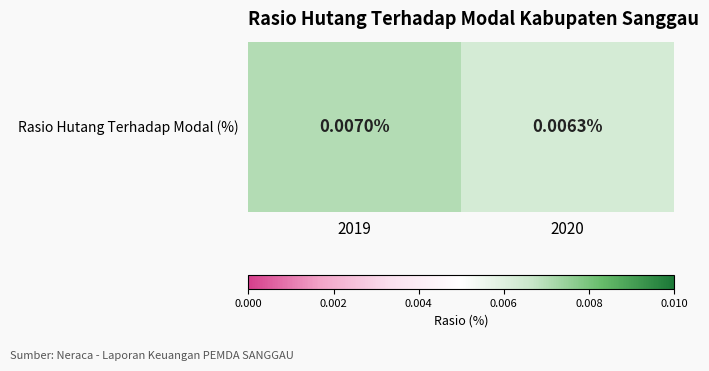

List the labels in order of value, largest first.

2019, 2020